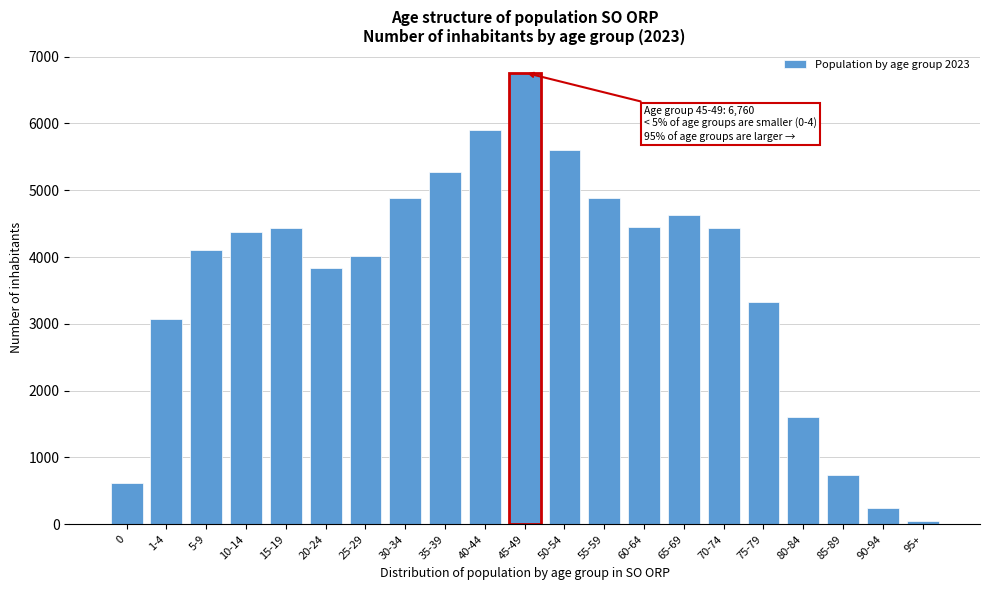

Where is the data nearest to the value 3402?

75-79